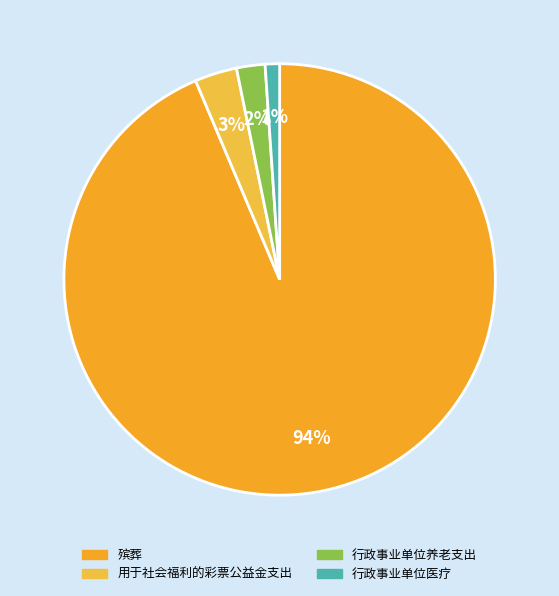

To the nearest percent, what portion does 殡葬 represent?

94%